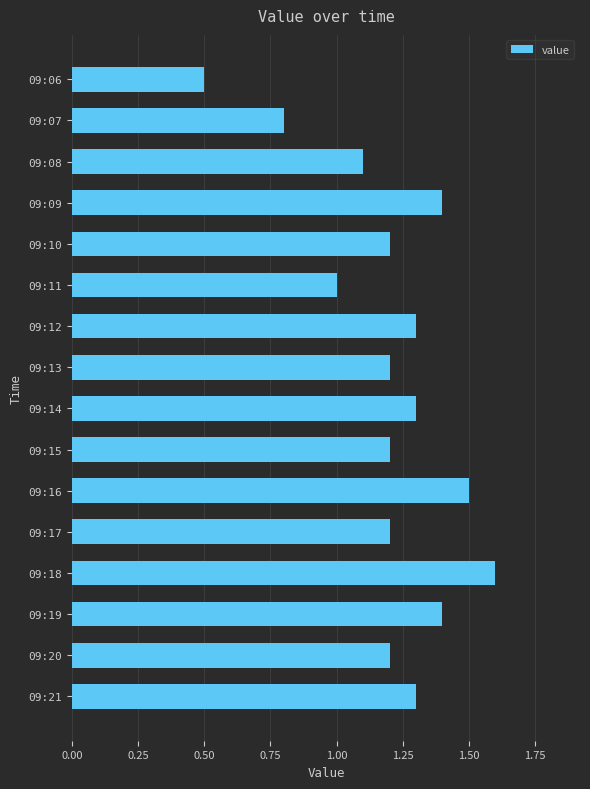

What is the maximum value shown in the chart?

1.6